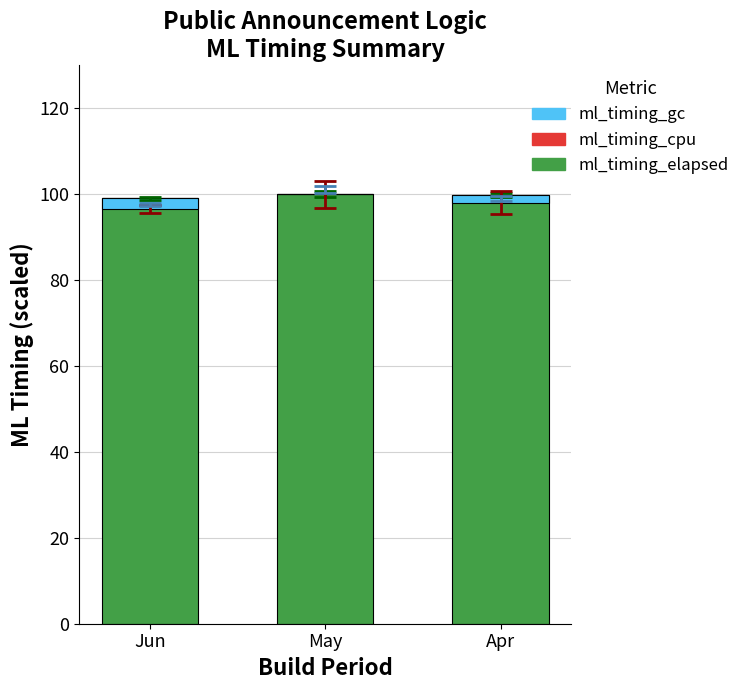

Rank the categories by ml_timing_elapsed value from highest to lowest.

May, Apr, Jun